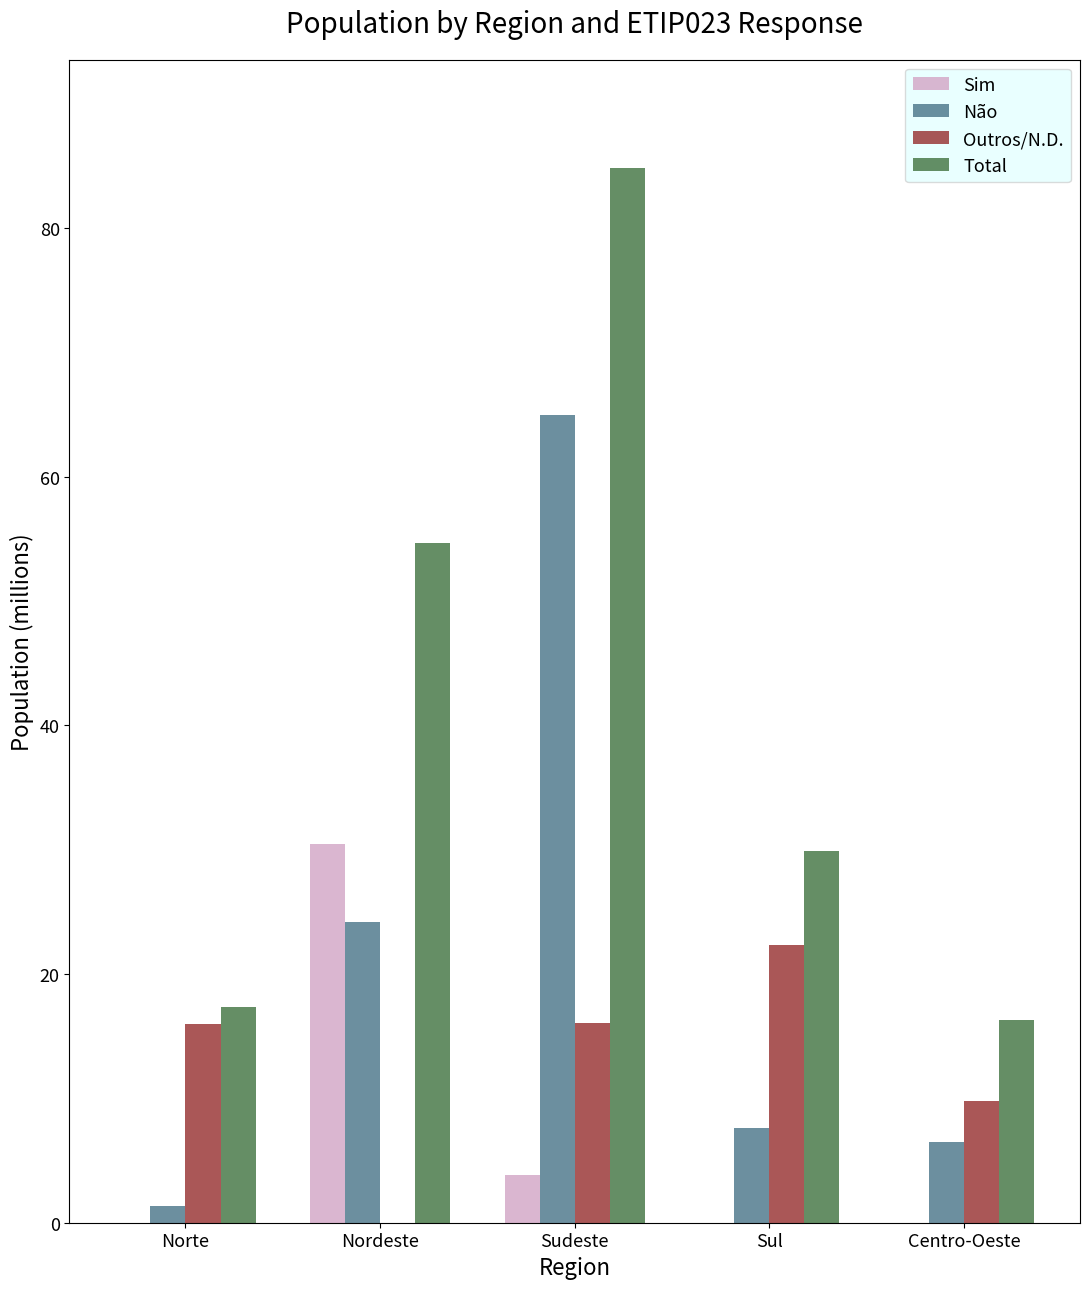

What is the sum of the Não values at Sudeste and Centro-Oeste?

71.4